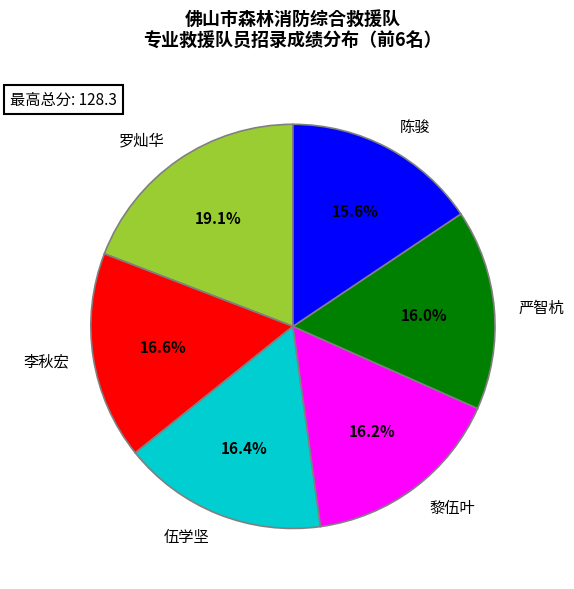

Does 黎伍叶 account for over 50% of the chart?

No